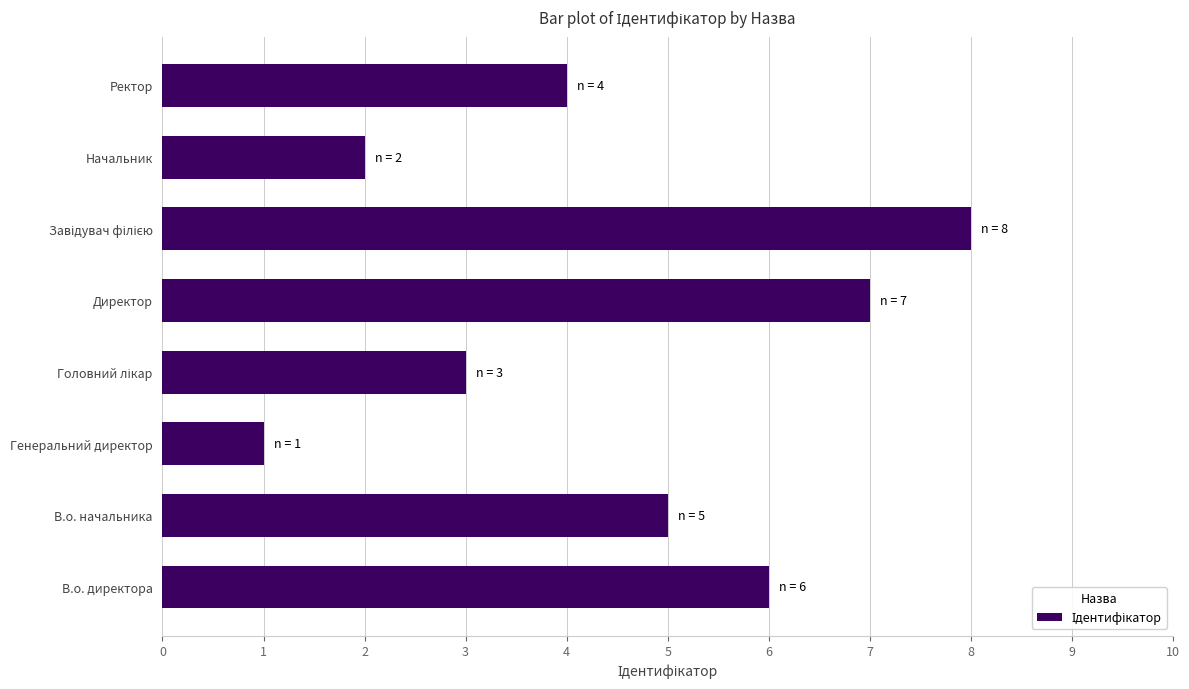

At which category does the chart reach its minimum across all series?

Генеральний директор